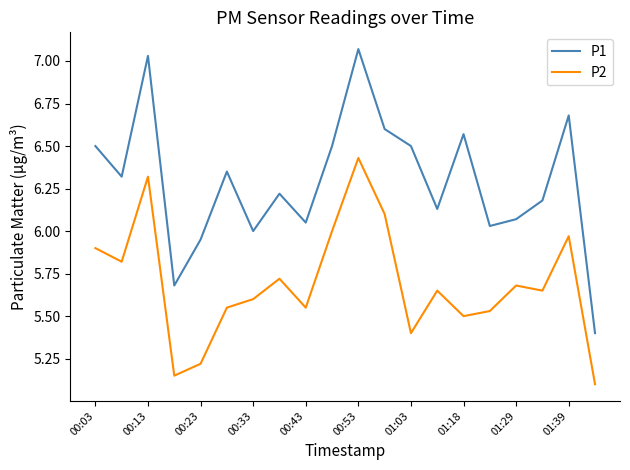

What is the smallest value displayed?

5.1